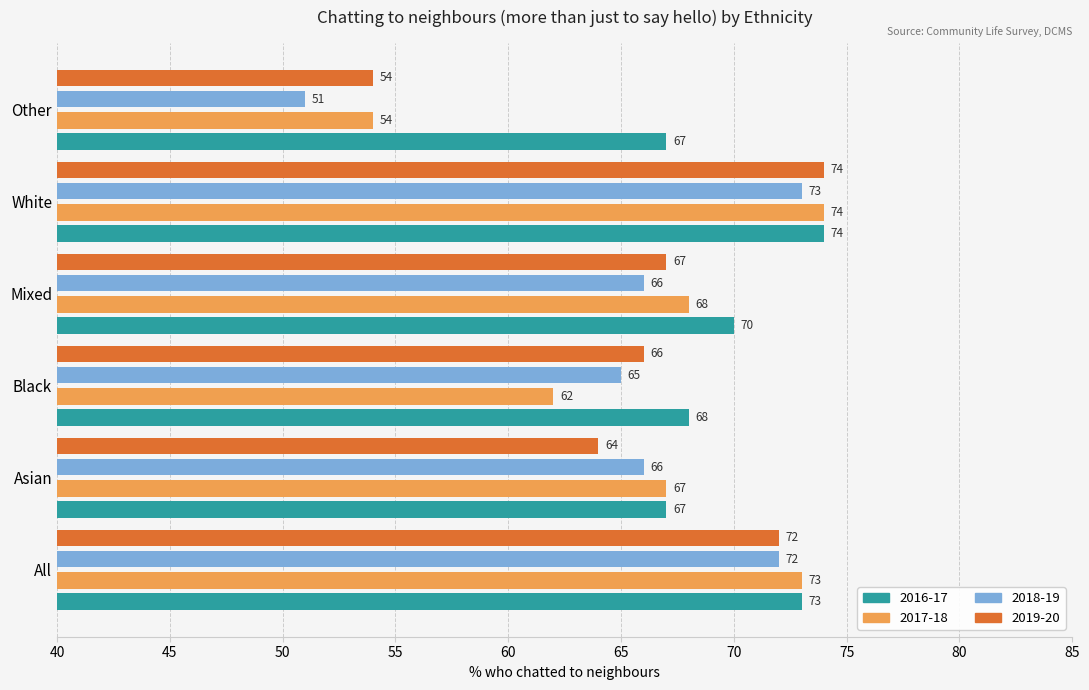

True or false: 2016-17 has a value of 70 at Mixed.

True